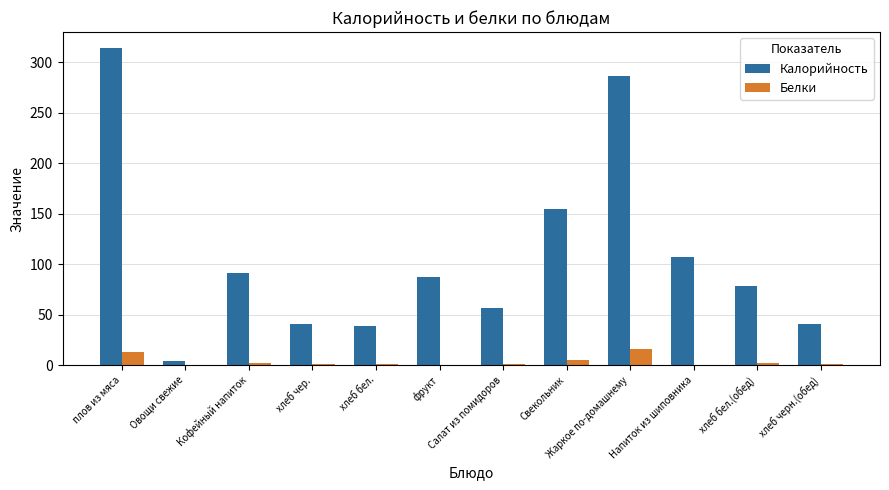

Between Овощи свежие and Салат из помидоров, which series saw the biggest shift?

Калорийность